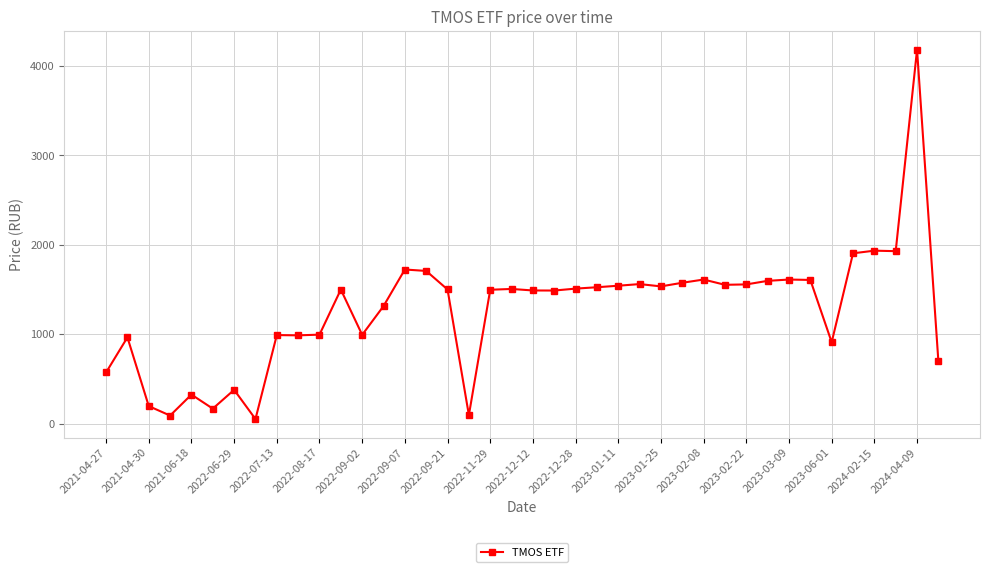

What is the maximum value shown in the chart?

4182.0